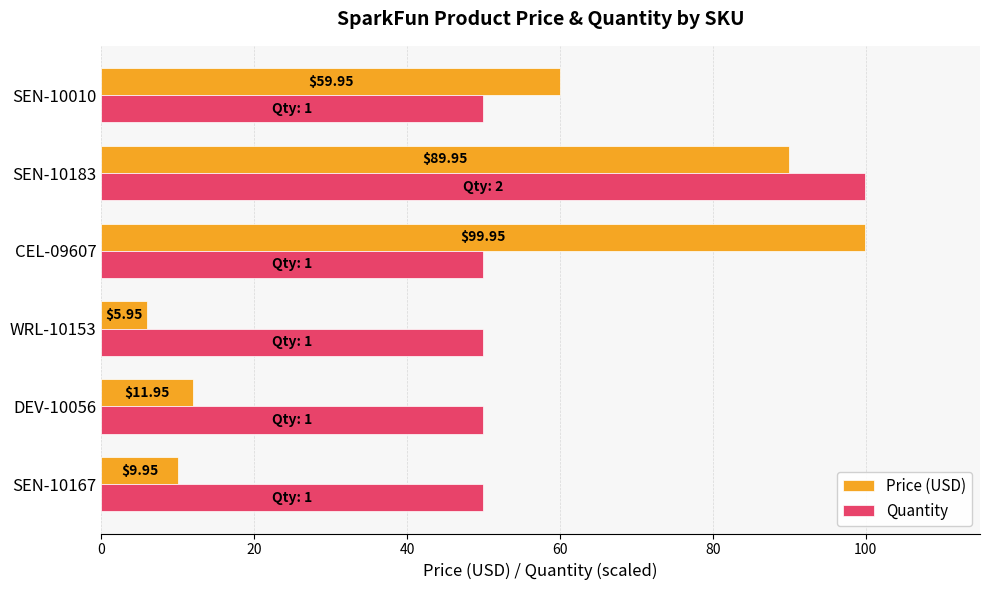

Which series has the widest spread of values?

Price (USD)